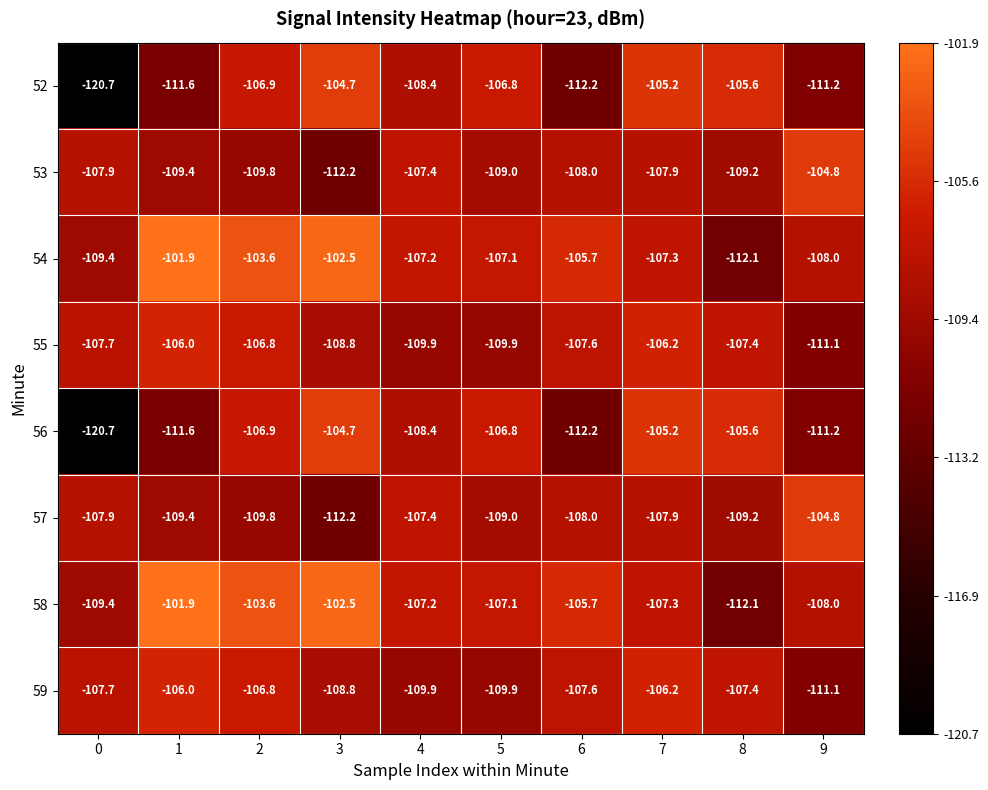

What is the difference between the highest and lowest values at 6?

6.5